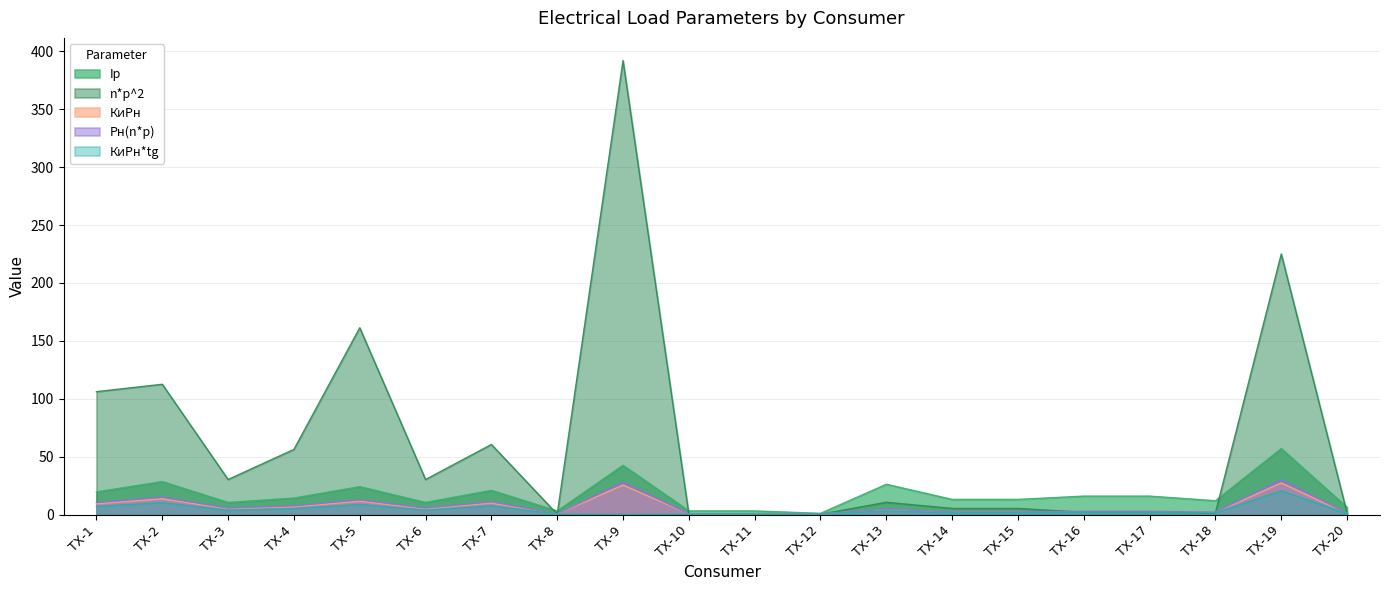

Reading left to right, extract all data points from this chart.

Ip: ТХ-1=19.6	ТХ-2=28.5	ТХ-3=10.4	ТХ-4=14.2	ТХ-5=24.1	ТХ-6=10.4	ТХ-7=20.9	ТХ-8=3.1	ТХ-9=42.5	ТХ-10=3.1	ТХ-11=3.1	ТХ-12=1.0	ТХ-13=26.1	ТХ-14=13.1	ТХ-15=13.1	ТХ-16=15.9	ТХ-17=15.9	ТХ-18=11.9	ТХ-19=57.0	ТХ-20=6.2
n*p^2: ТХ-1=106.1	ТХ-2=112.5	ТХ-3=30.2	ТХ-4=56.2	ТХ-5=161.3	ТХ-6=30.2	ТХ-7=60.5	ТХ-8=0.3	ТХ-9=392.0	ТХ-10=0.3	ТХ-11=0.3	ТХ-12=0.3	ТХ-13=10.6	ТХ-14=5.3	ТХ-15=5.3	ТХ-16=2.0	ТХ-17=2.0	ТХ-18=1.5	ТХ-19=225.0	ТХ-20=1.2
КиРн: ТХ-1=9.4	ТХ-2=13.7	ТХ-3=5.0	ТХ-4=6.8	ТХ-5=11.6	ТХ-6=5.0	ТХ-7=10.0	ТХ-8=0.5	ТХ-9=25.5	ТХ-10=0.5	ТХ-11=0.5	ТХ-12=0.5	ТХ-13=4.2	ТХ-14=2.1	ТХ-15=2.1	ТХ-16=2.5	ТХ-17=2.5	ТХ-18=1.9	ТХ-19=27.3	ТХ-20=1.0
Рн(n*p): ТХ-1=10.3	ТХ-2=15.0	ТХ-3=5.5	ТХ-4=7.5	ТХ-5=12.7	ТХ-6=5.5	ТХ-7=11.0	ТХ-8=0.6	ТХ-9=28.0	ТХ-10=0.6	ТХ-11=0.6	ТХ-12=0.6	ТХ-13=4.6	ТХ-14=2.3	ТХ-15=2.3	ТХ-16=2.8	ТХ-17=2.8	ТХ-18=2.1	ТХ-19=30.0	ТХ-20=1.1
КиРн*tg: ТХ-1=7.0	ТХ-2=10.2	ТХ-3=3.8	ТХ-4=5.1	ТХ-5=8.7	ТХ-6=3.8	ТХ-7=7.5	ТХ-8=0.4	ТХ-9=0.0	ТХ-10=0.4	ТХ-11=0.4	ТХ-12=0.4	ТХ-13=3.1	ТХ-14=1.6	ТХ-15=1.6	ТХ-16=1.9	ТХ-17=1.9	ТХ-18=1.4	ТХ-19=20.5	ТХ-20=0.8